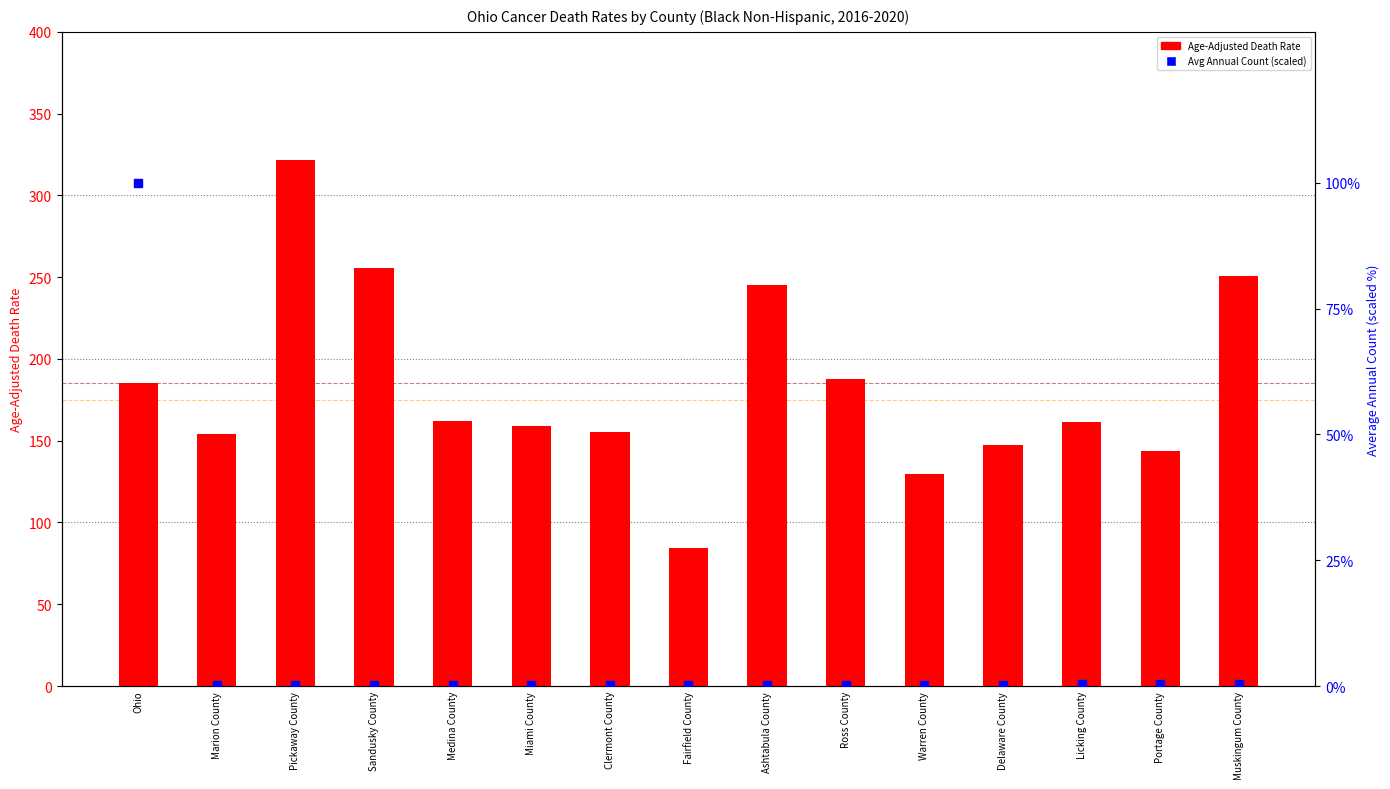

What is the total value across all series at Miami County?

159.3